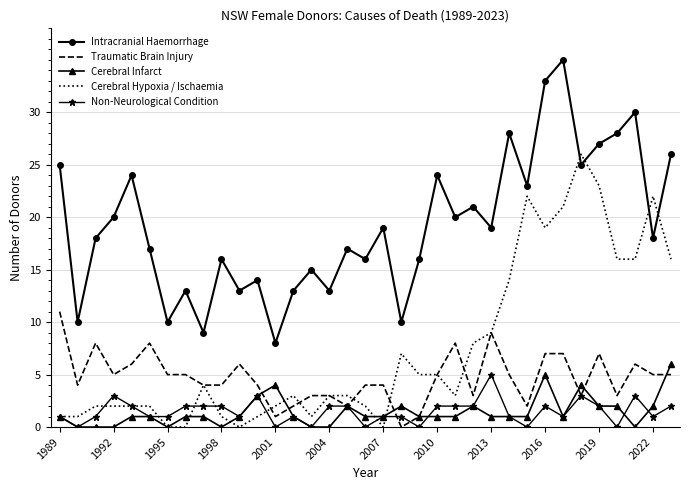

Which series has the largest range (max minus min)?

Intracranial Haemorrhage